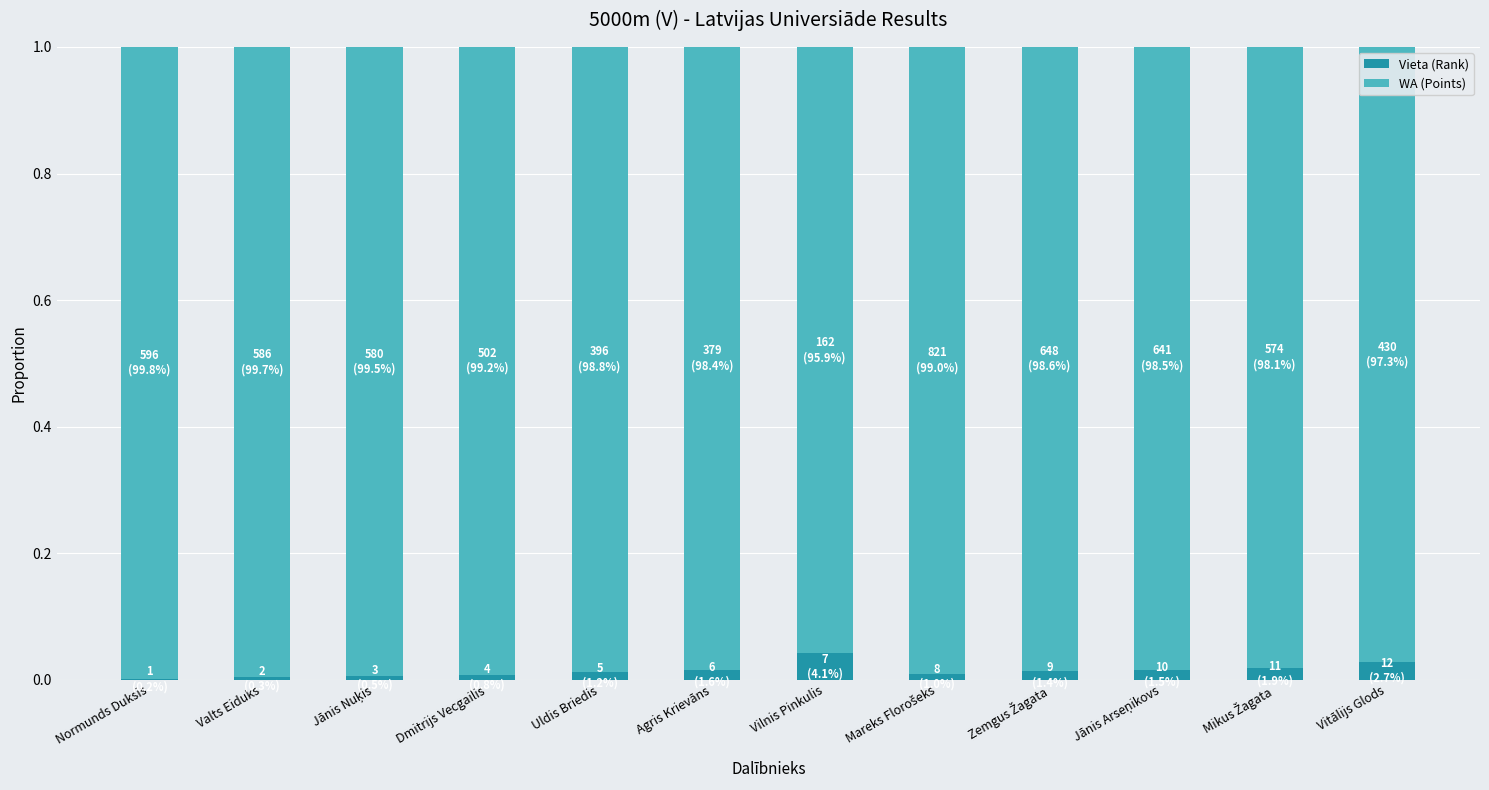

True or false: Vieta (Rank) has a value of 0.0 at Agris Krievāns.

True